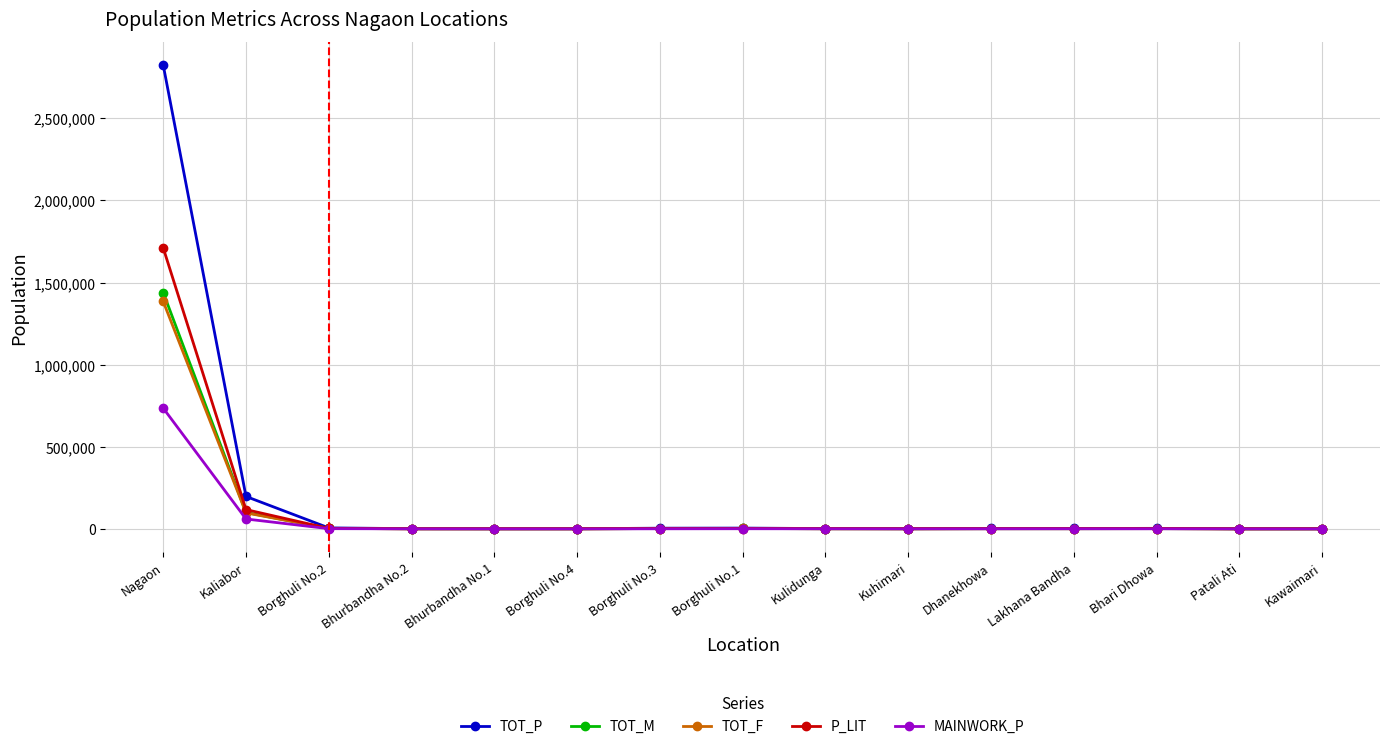

What is the label of the 7th point from the right?

Kulidunga